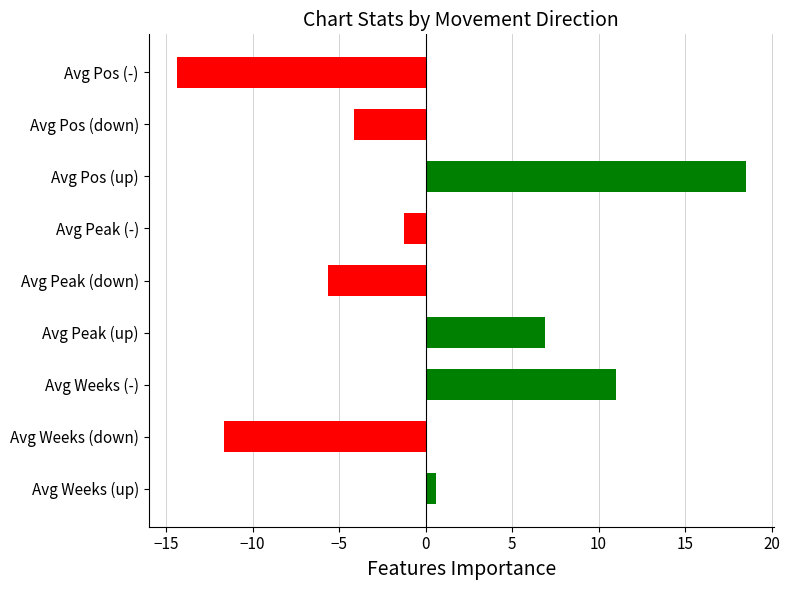

What is the ratio of the value at Avg Pos (up) to the value at Avg Weeks (-)?

1.7